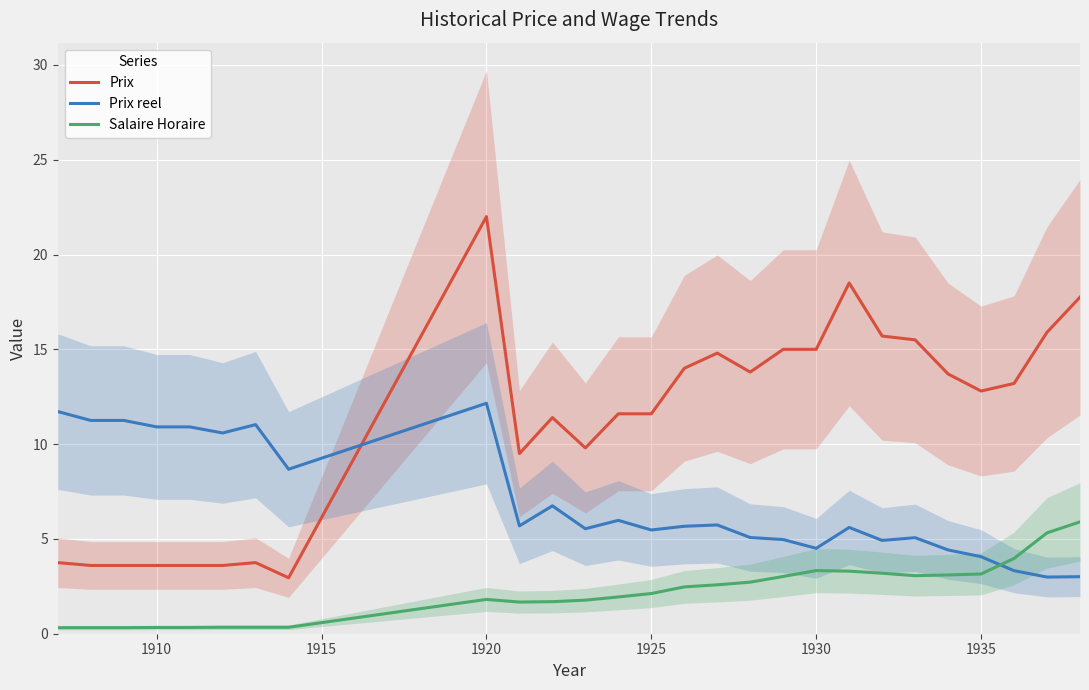

After their last crossing, which series has the higher values: Prix reel or Prix?

Prix